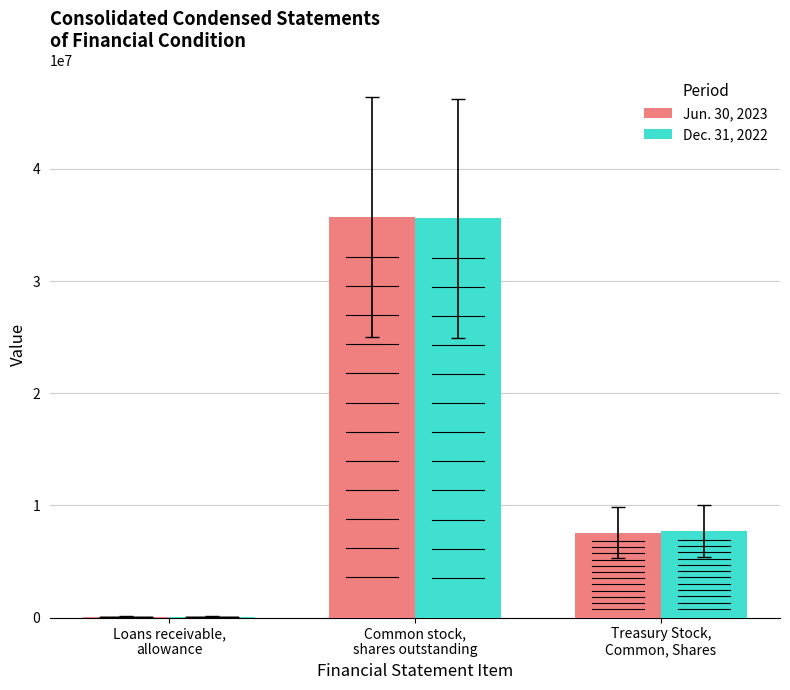

What are all the series names shown in the legend?

Jun. 30, 2023, Dec. 31, 2022